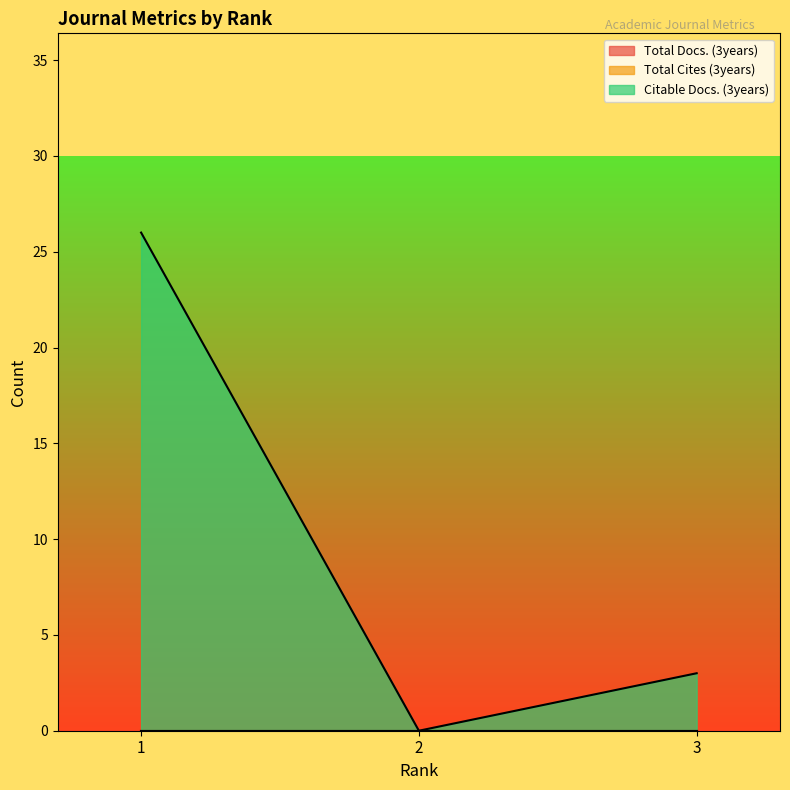

What is the average value of the Citable Docs. (3years) series?

10